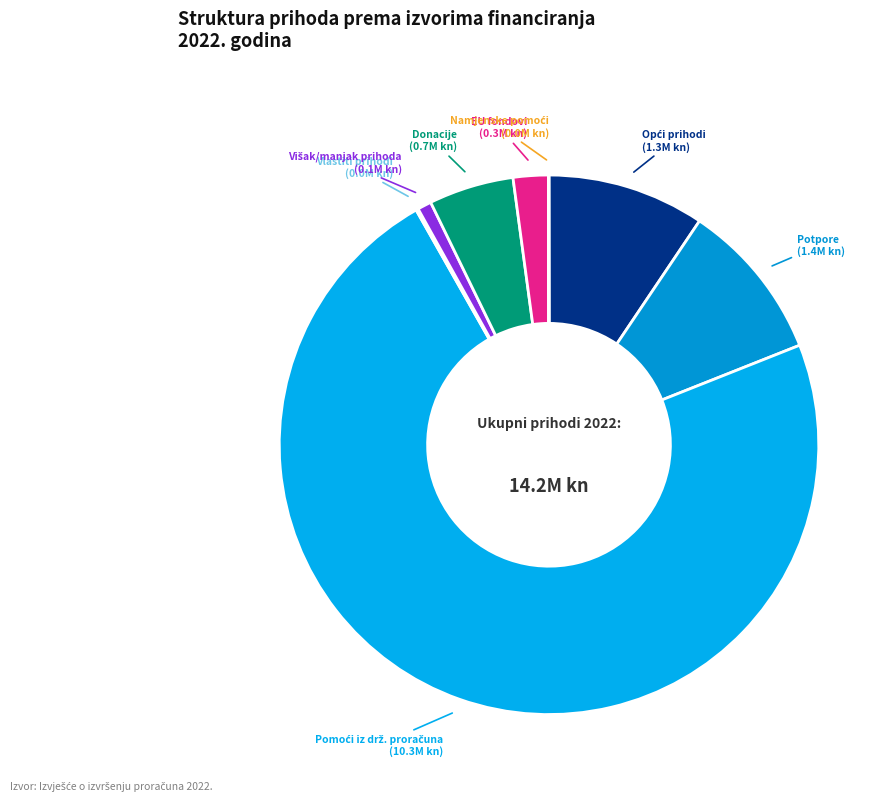

To the nearest percent, what is the difference between the largest and smallest slice percentages?

73%